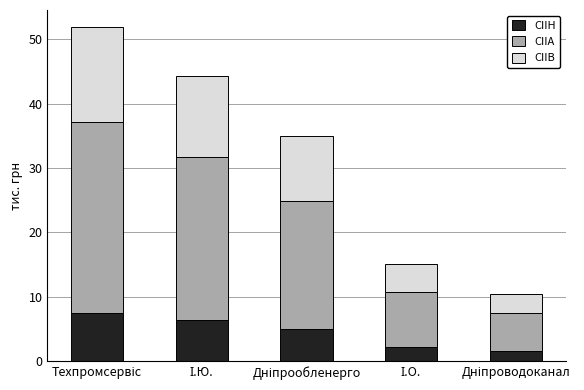

What is the minimum value for CIIH?

1.5